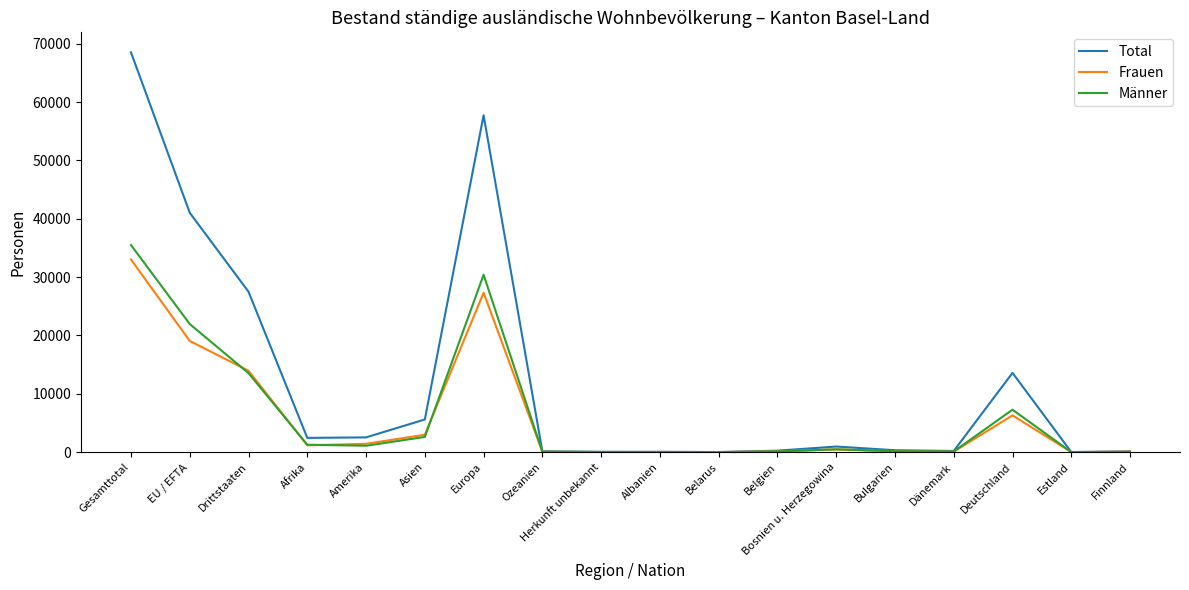

The value of Total at Amerika is 2534. True or false?

True